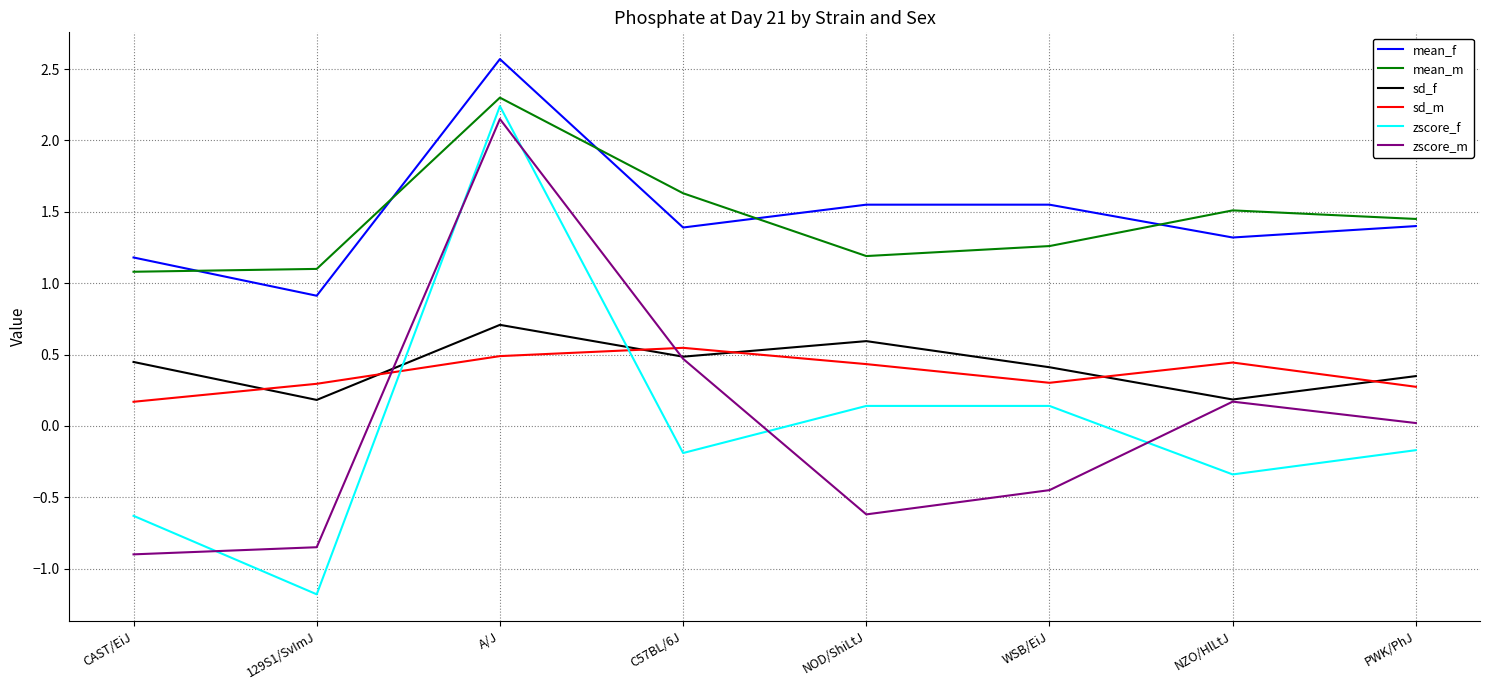

What is the difference between the sd_m values at 129S1/SvImJ and NZO/HlLtJ?

0.1